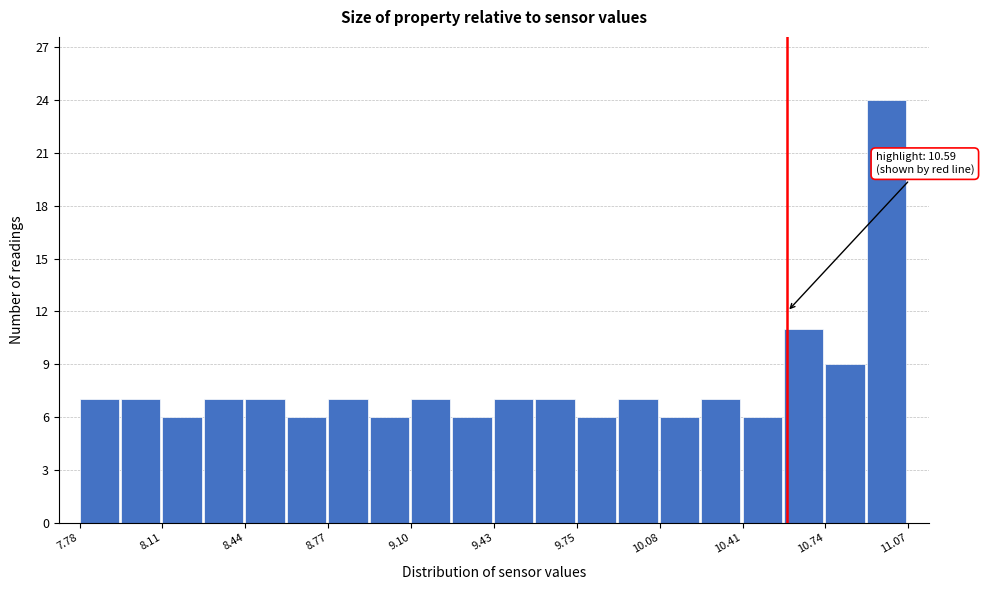

Read against the x-axis, roughly where is the centre of the tallest bar?

11.00